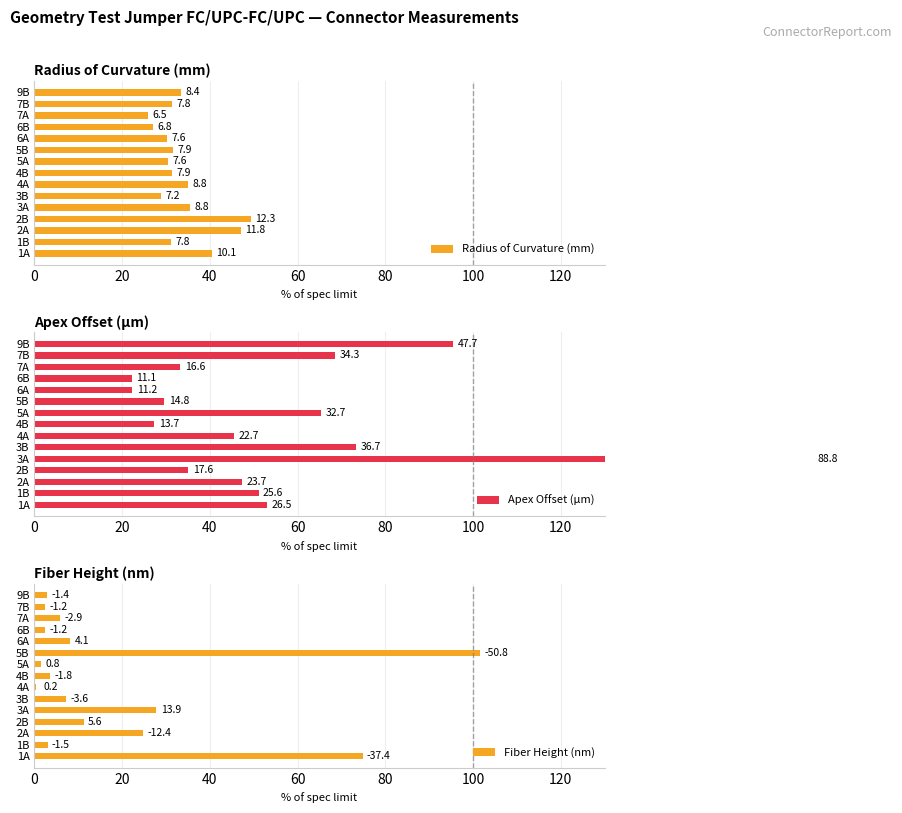

What are all the series names shown in the legend?

Radius of Curvature (mm), Apex Offset (µm), Fiber Height (nm)